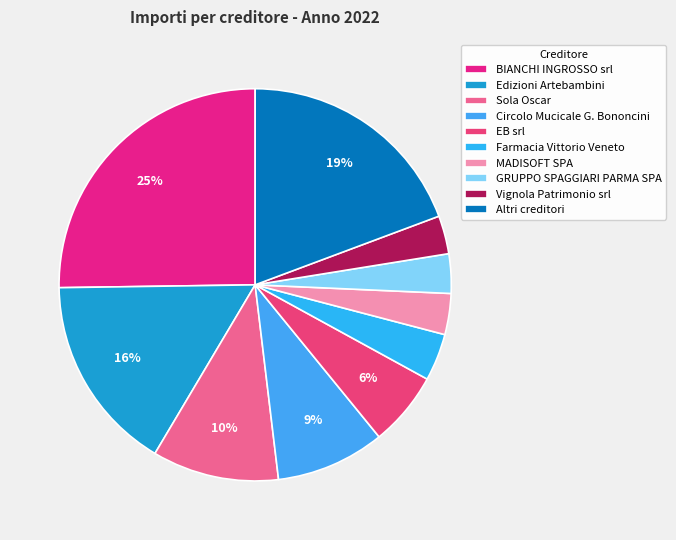

Count the number of slices in the pie.

10